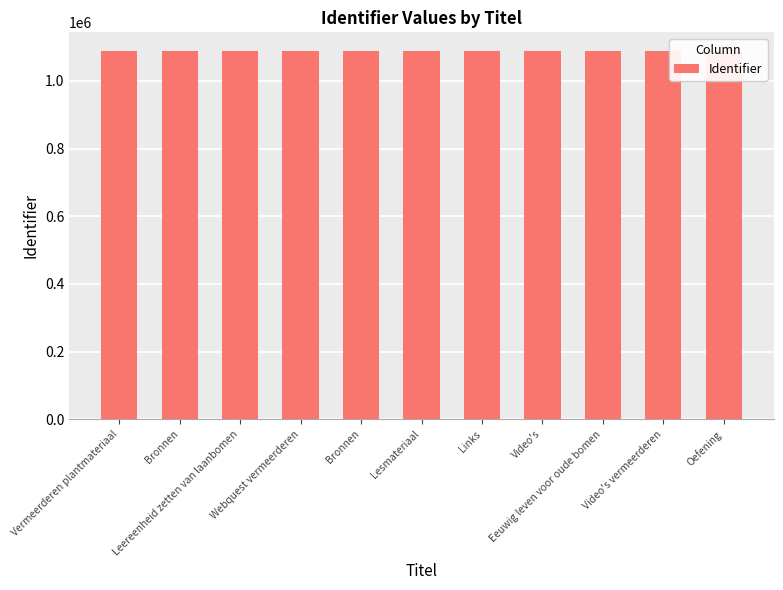

Read the value at Webquest vermeerderen.

1088829